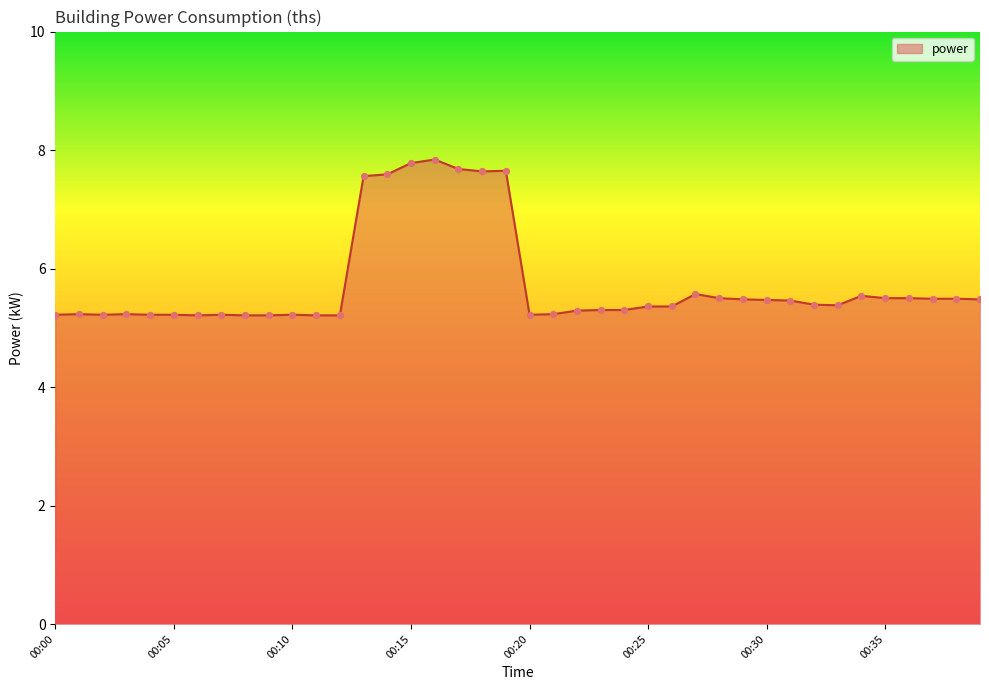

What is the greatest value displayed?

7.8